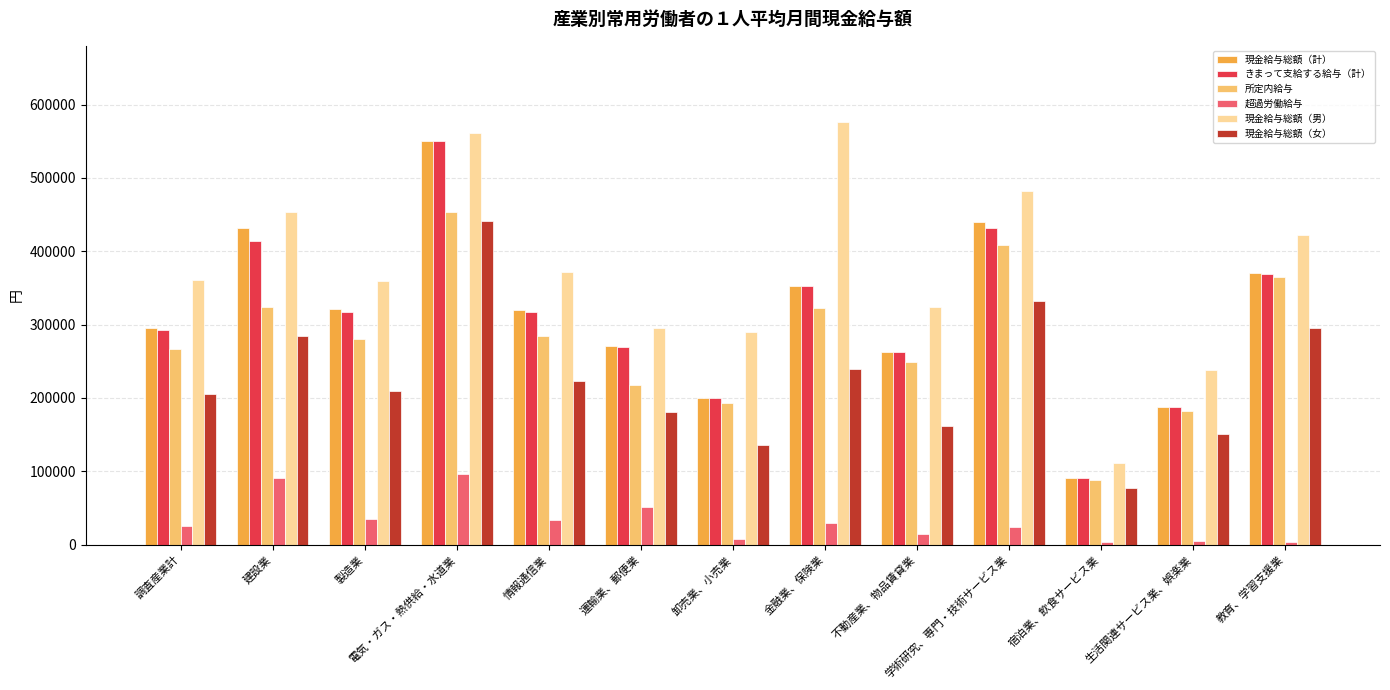

Read the 超過労働給与 value at 調査産業計.

25248